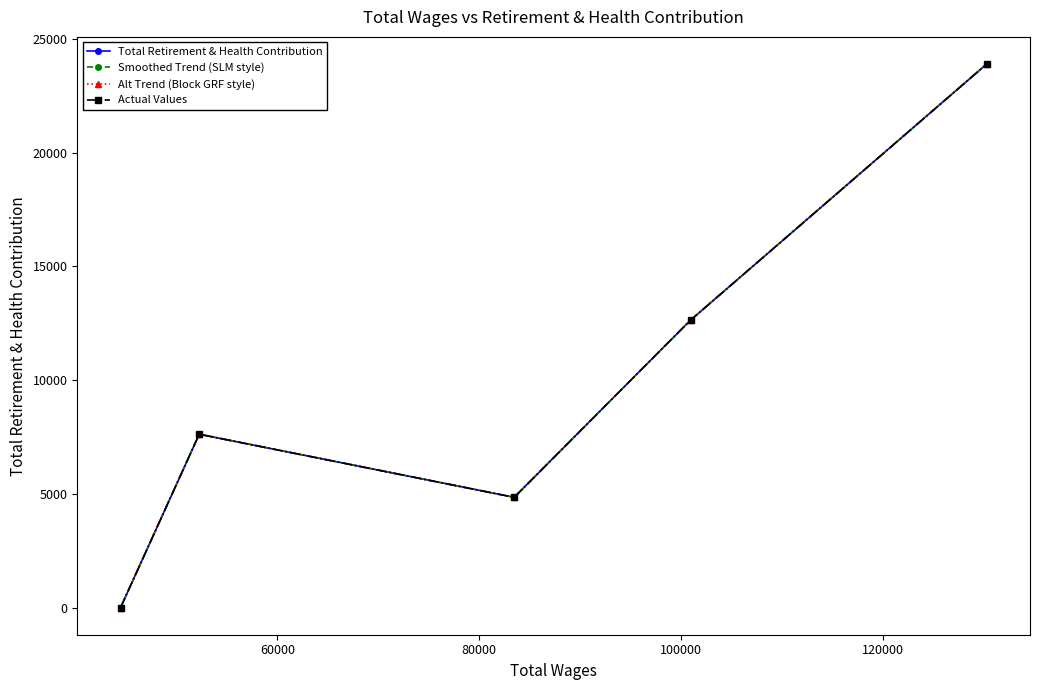

Reading left to right, extract all data points from this chart.

Total Retirement & Health Contribution: 0	7620	4846	12641	23895
Smoothed Trend (SLM style): 0	7620	4846	12641	23895
Alt Trend (Block GRF style): 0	7620	4846	12641	23895
Actual Values: 0	7620	4846	12641	23895